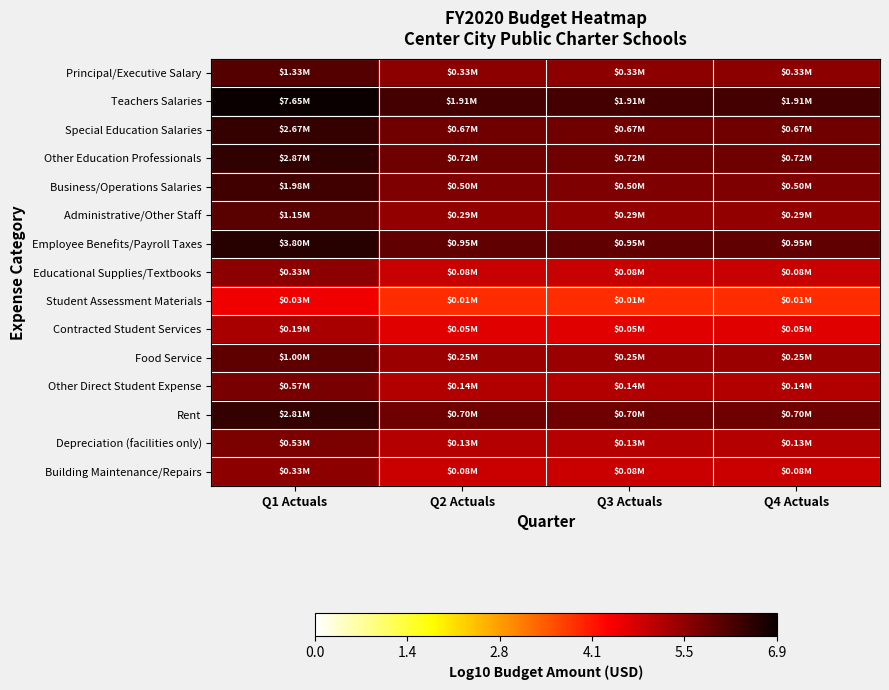

How many series are shown in this chart?

15